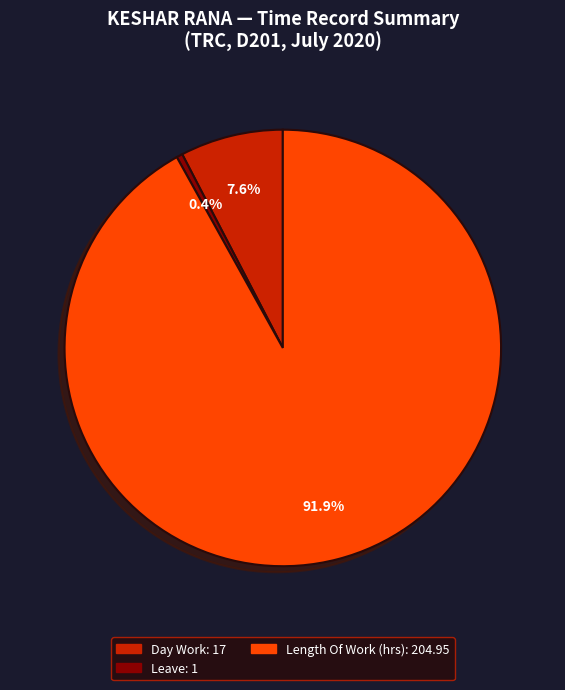

Is there a majority slice in this chart?

Yes